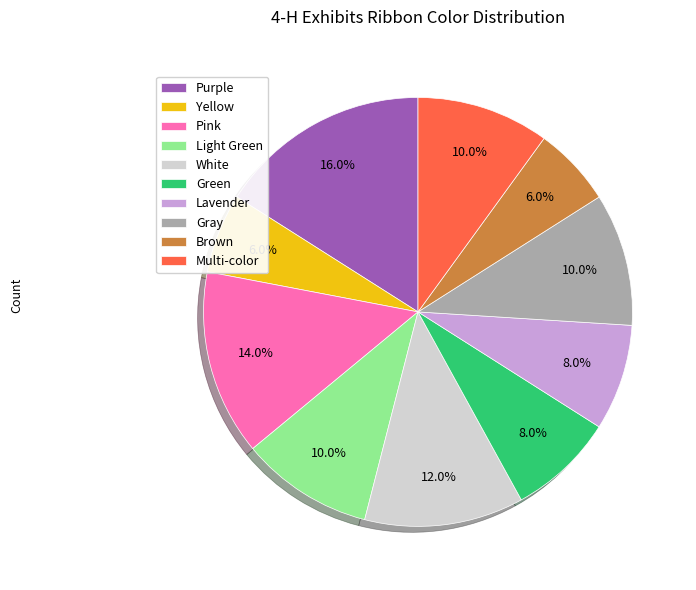

Between Multi-color and Purple, which is larger?

Purple